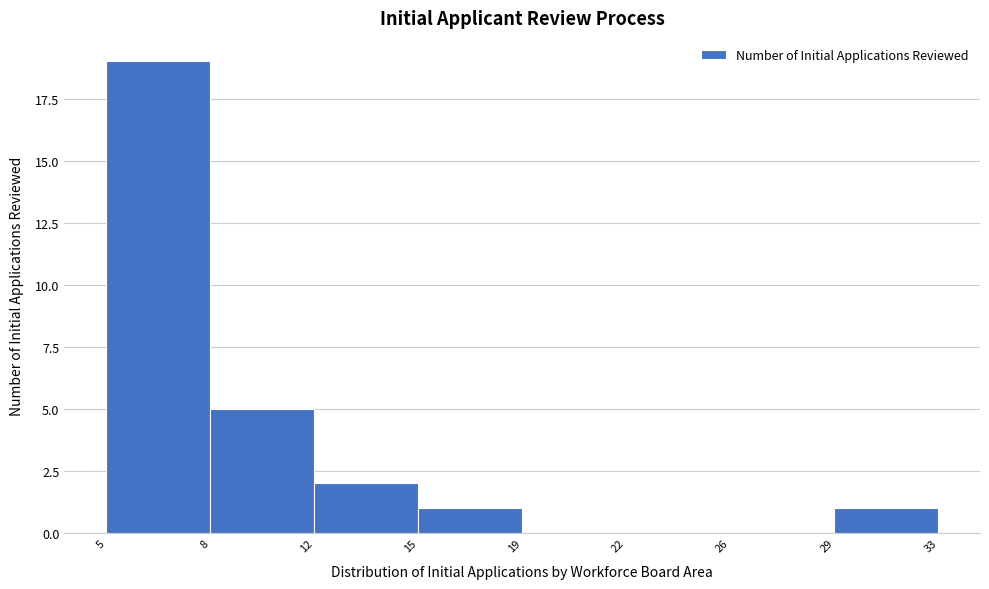

Reading right to left, what are all the values shown in this chart?

29=1	26=0	22=0	19=0	15=1	12=2	8=5	5=19